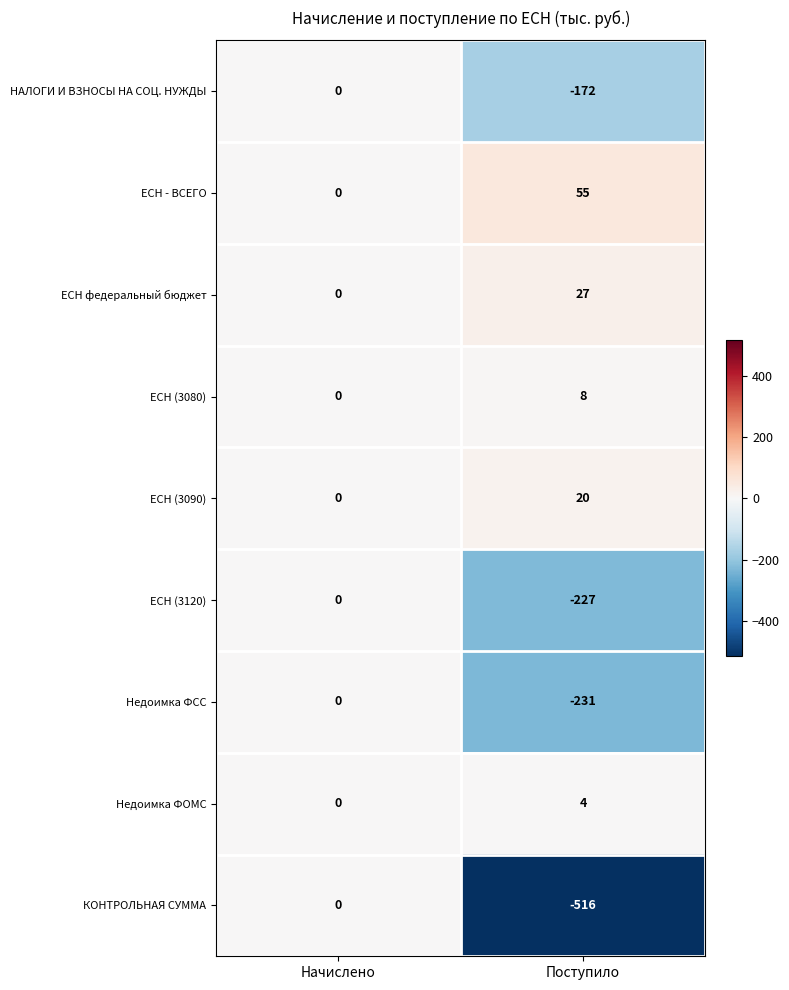

At which label is ЕСН (3080) closest to 4?

Начислено